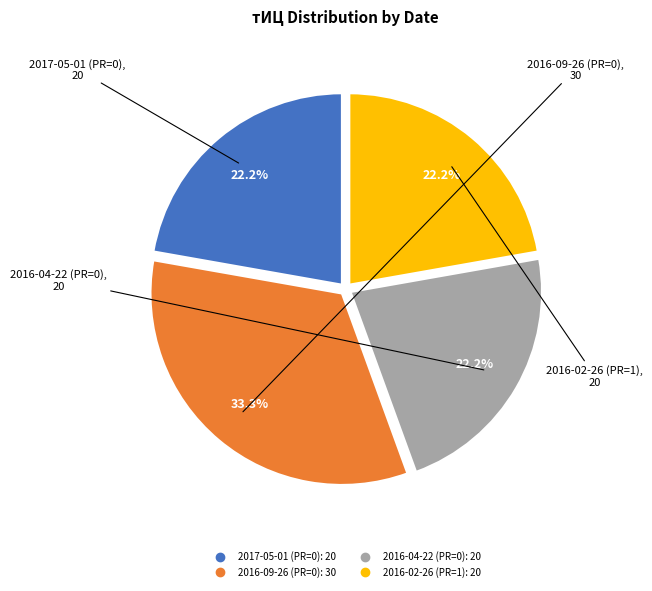

To the nearest percent, what is the difference between the largest and smallest slice percentages?

11%